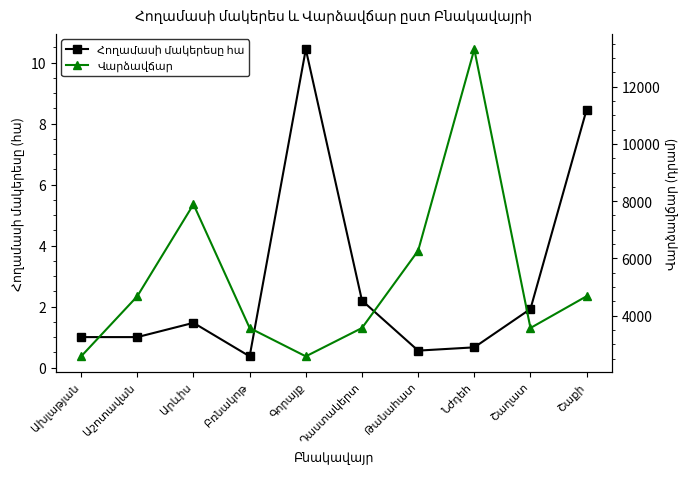

What is the maximum value shown in the chart?

13305.0